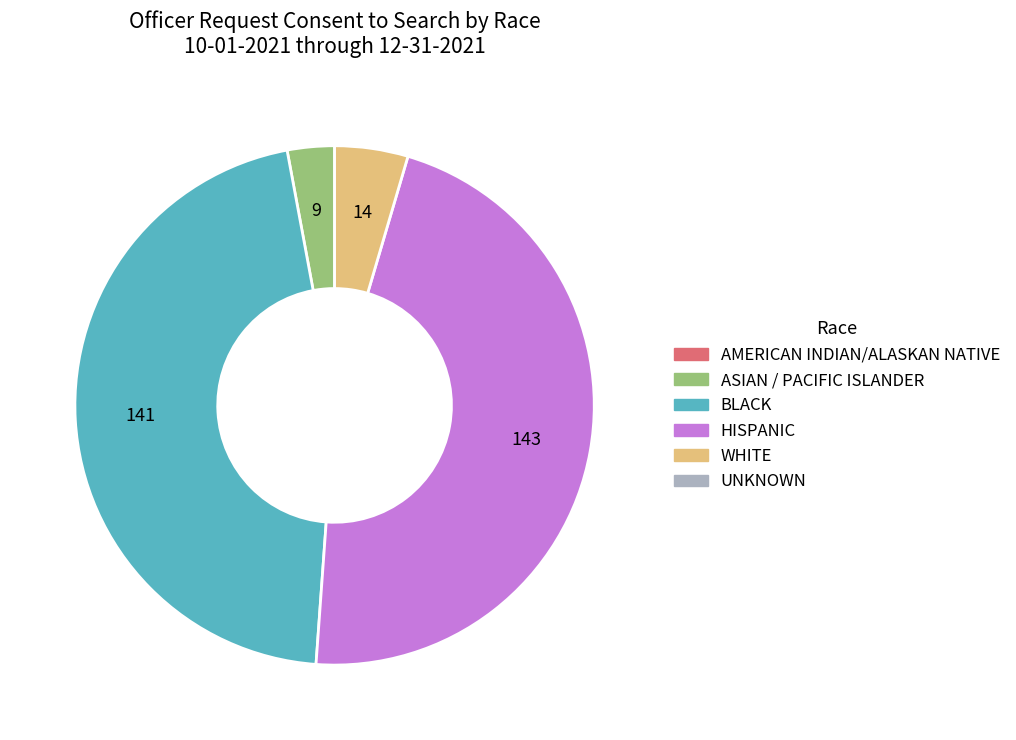

Is there any slice that represents more than half of the pie?

No